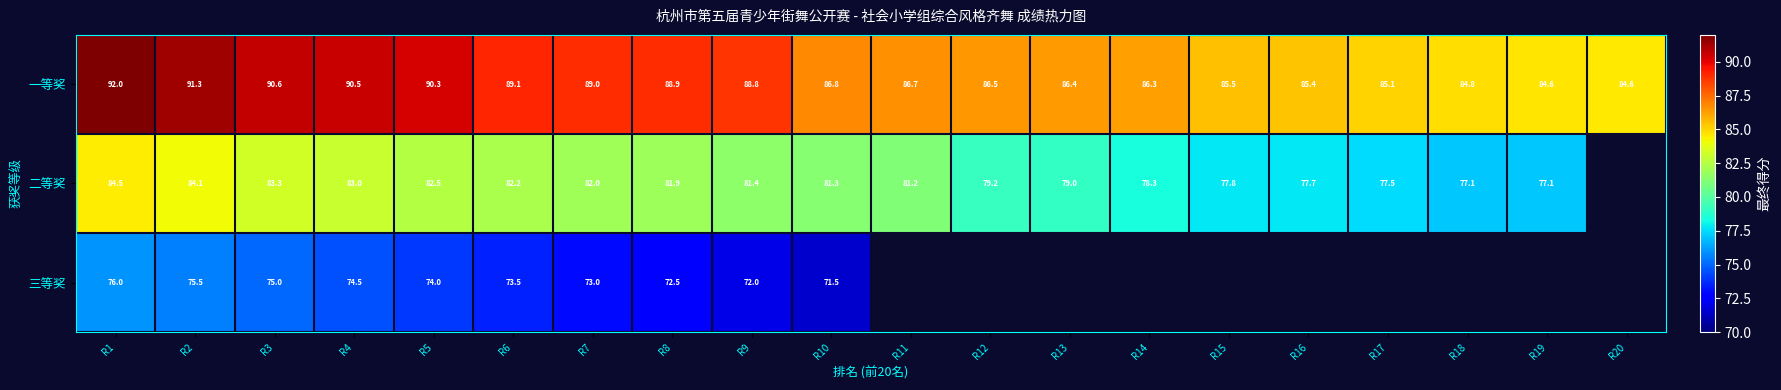

How many data points in 一等奖 are less than 86?

6